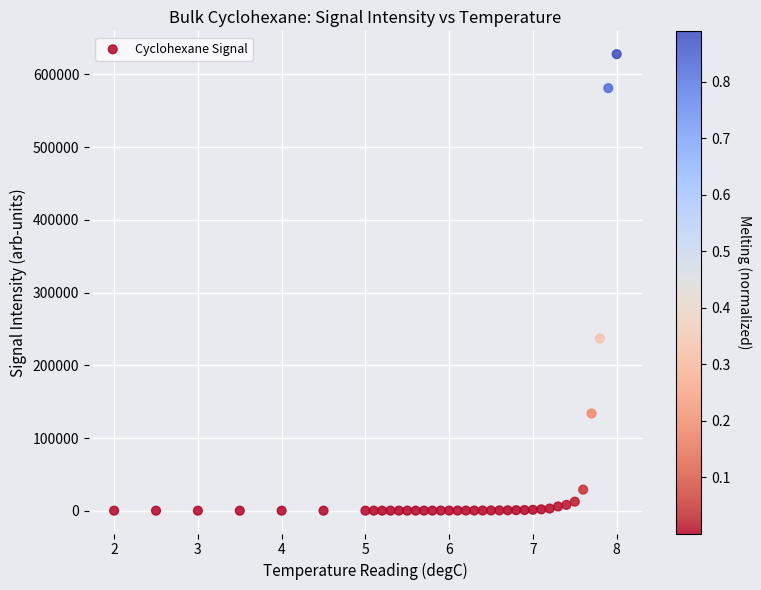

What is the range of X values (max minus min)?

6.0